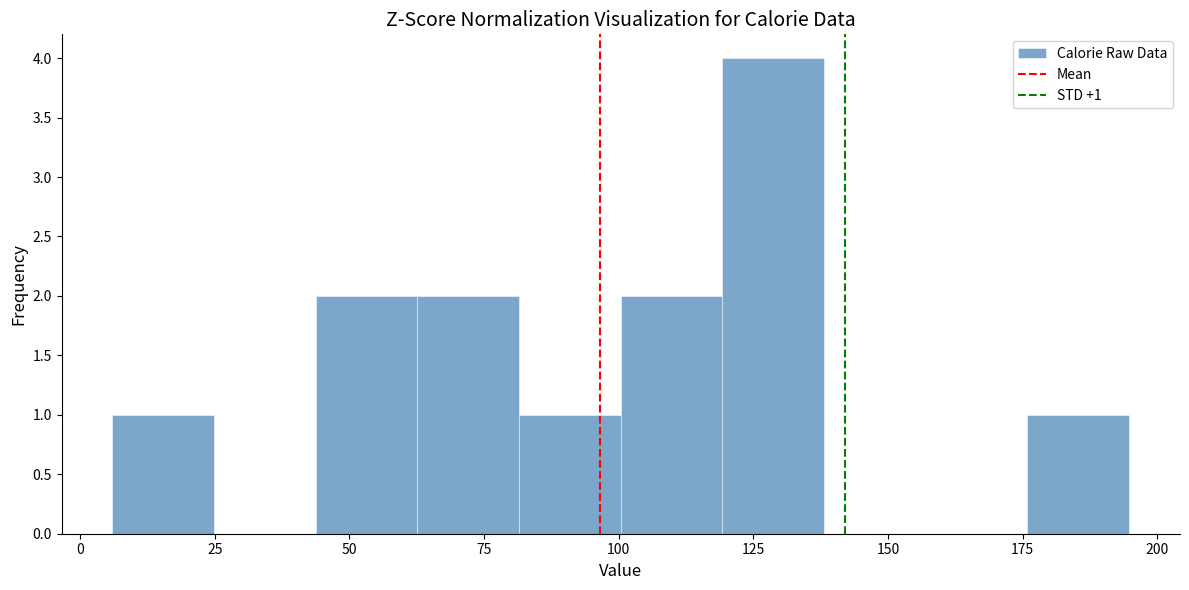

Read against the x-axis, roughly where is the centre of the tallest bar?

130